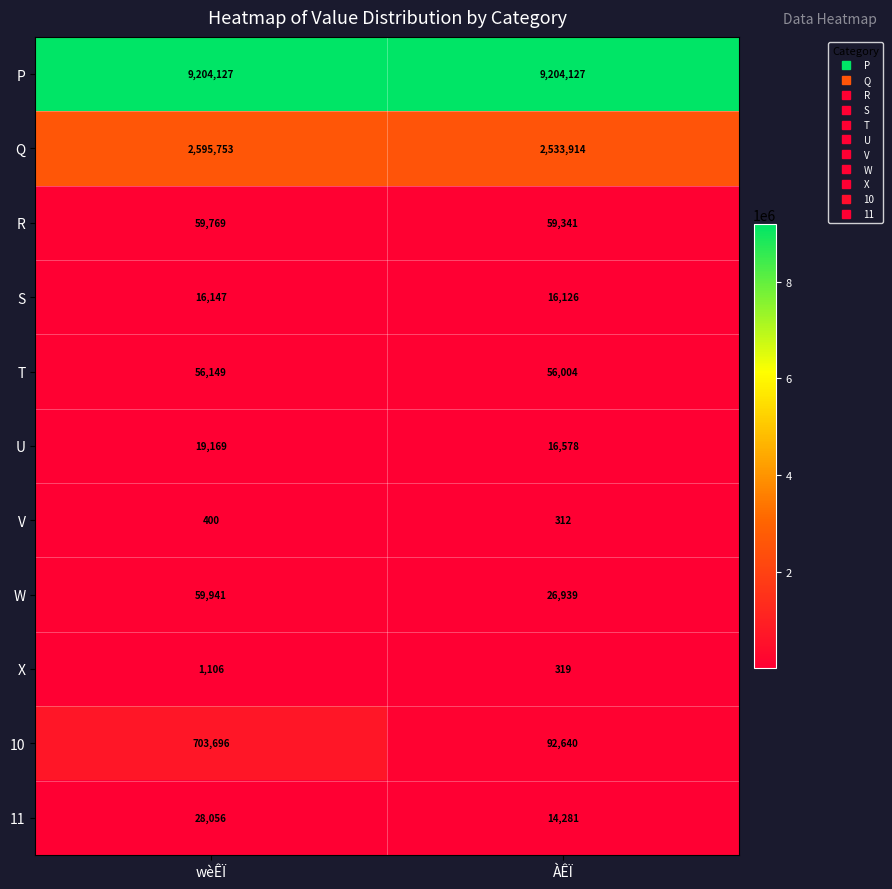

What is the total value across all series at wèÊÏ?

12744313